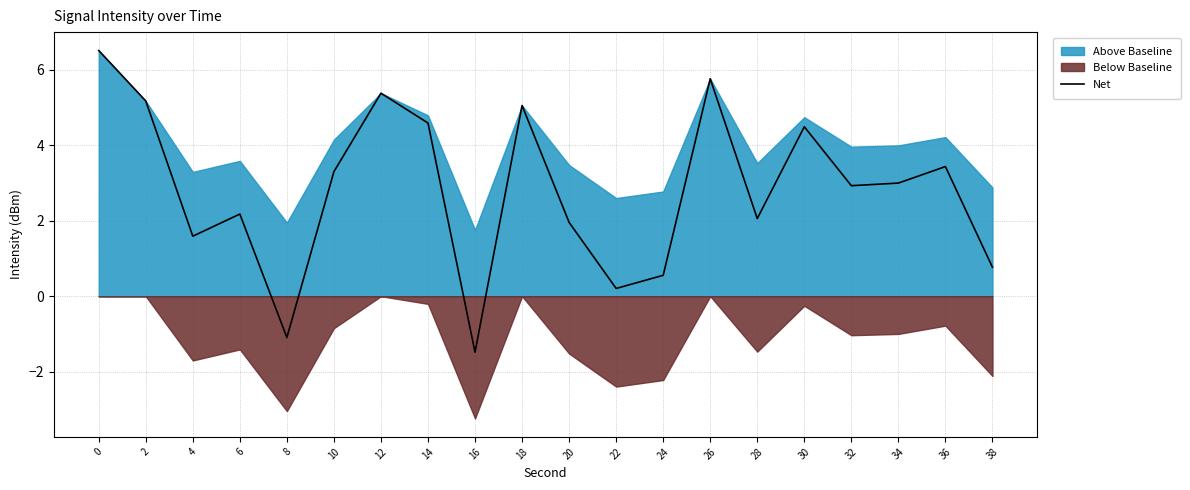

What is the maximum value shown in the chart?

6.5